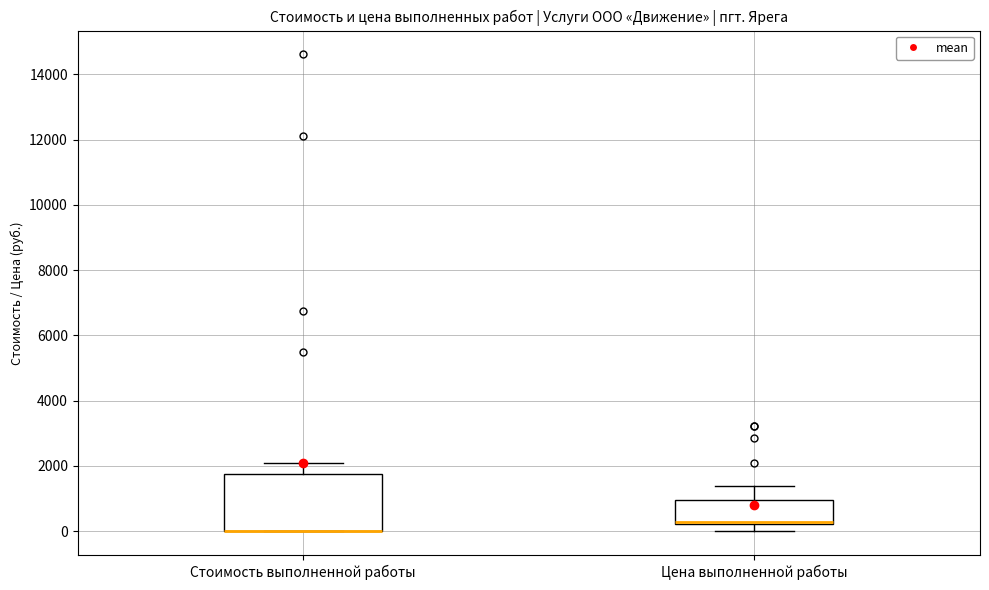

Comparing the boxes themselves (not the whiskers), which one is the tallest?

Стоимость выполненной работы